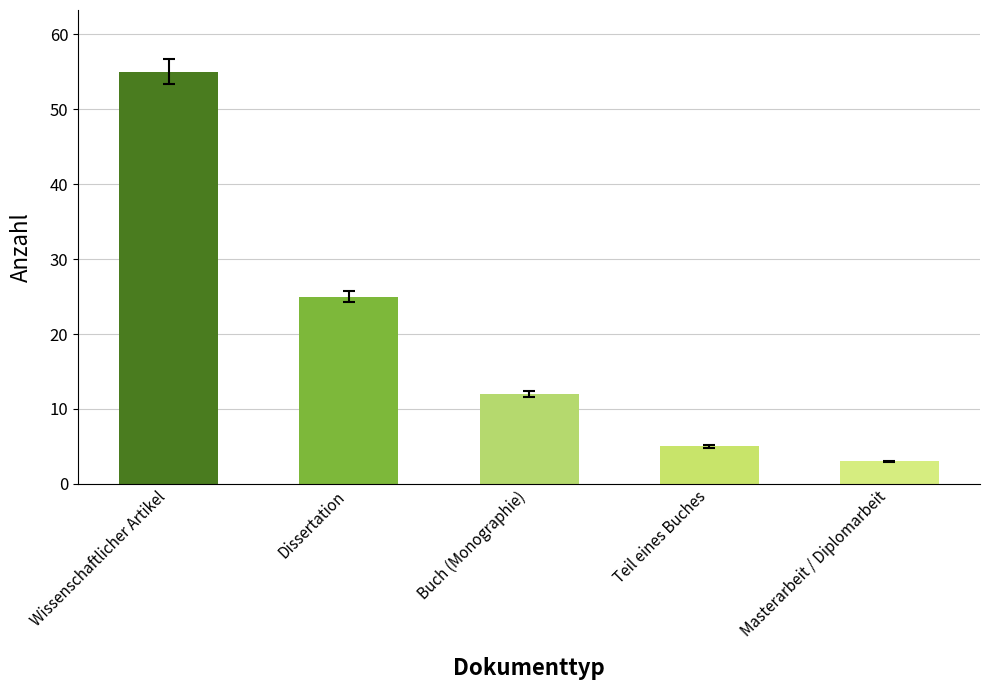

What is the value of the 4th bar from the left?

5